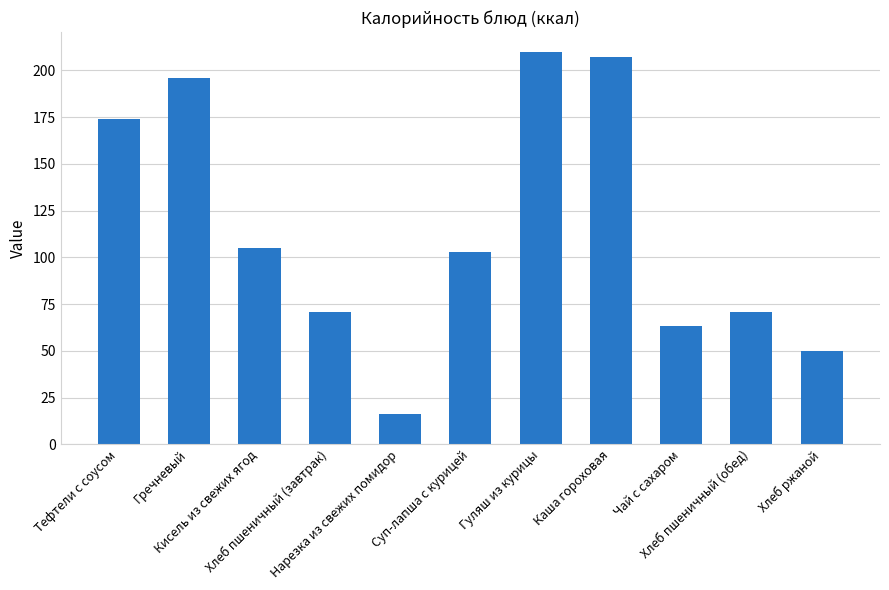

Where is the data nearest to the value 113?

Кисель из свежих ягод